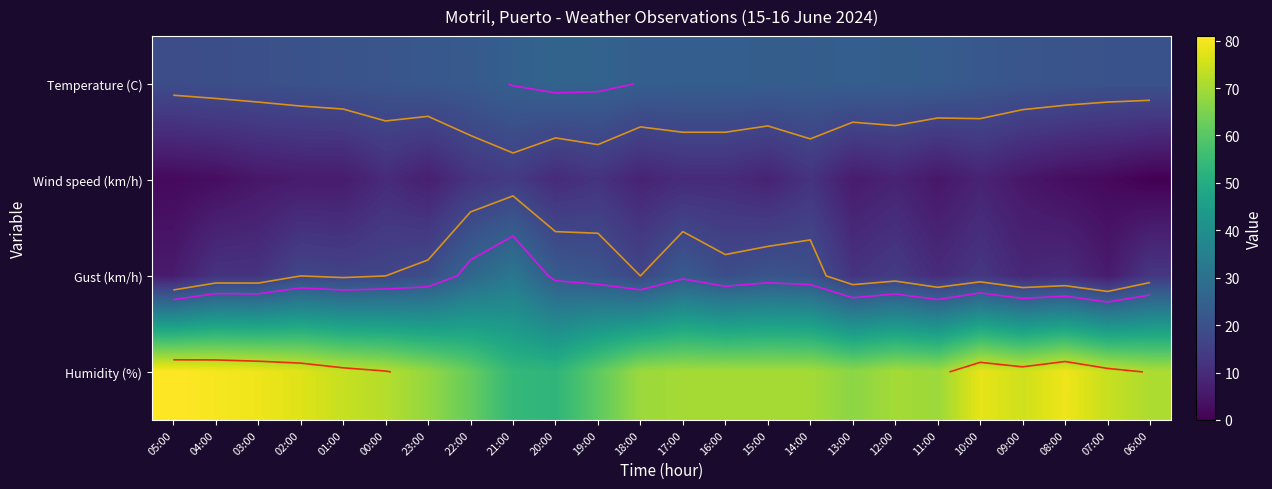

Which series has the largest range (max minus min)?

Humidity (%)